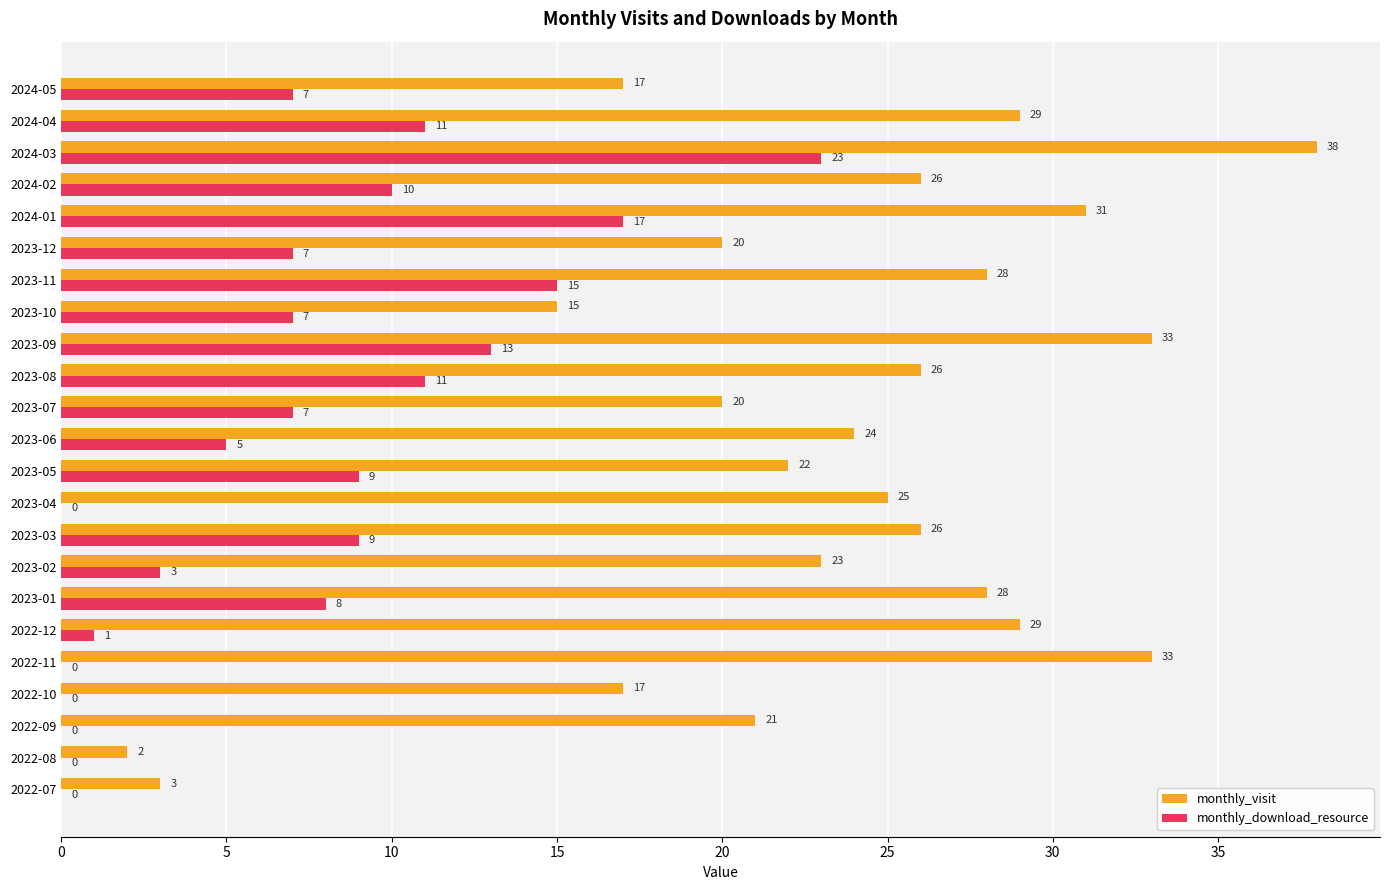

True or false: monthly_download_resource has a value of 8 at 2023-01.

True